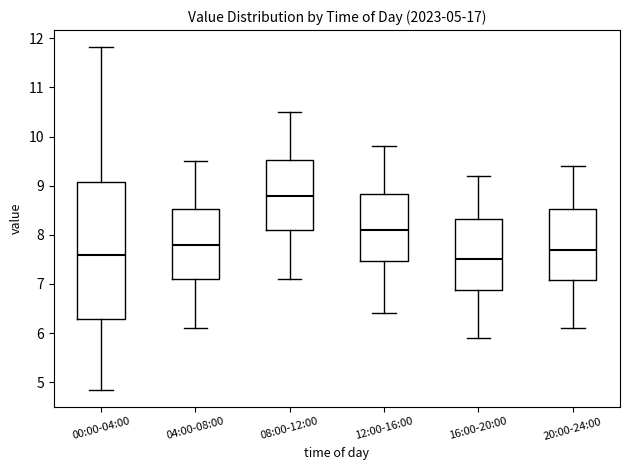

Comparing the boxes themselves (not the whiskers), which one is the tallest?

00:00-04:00